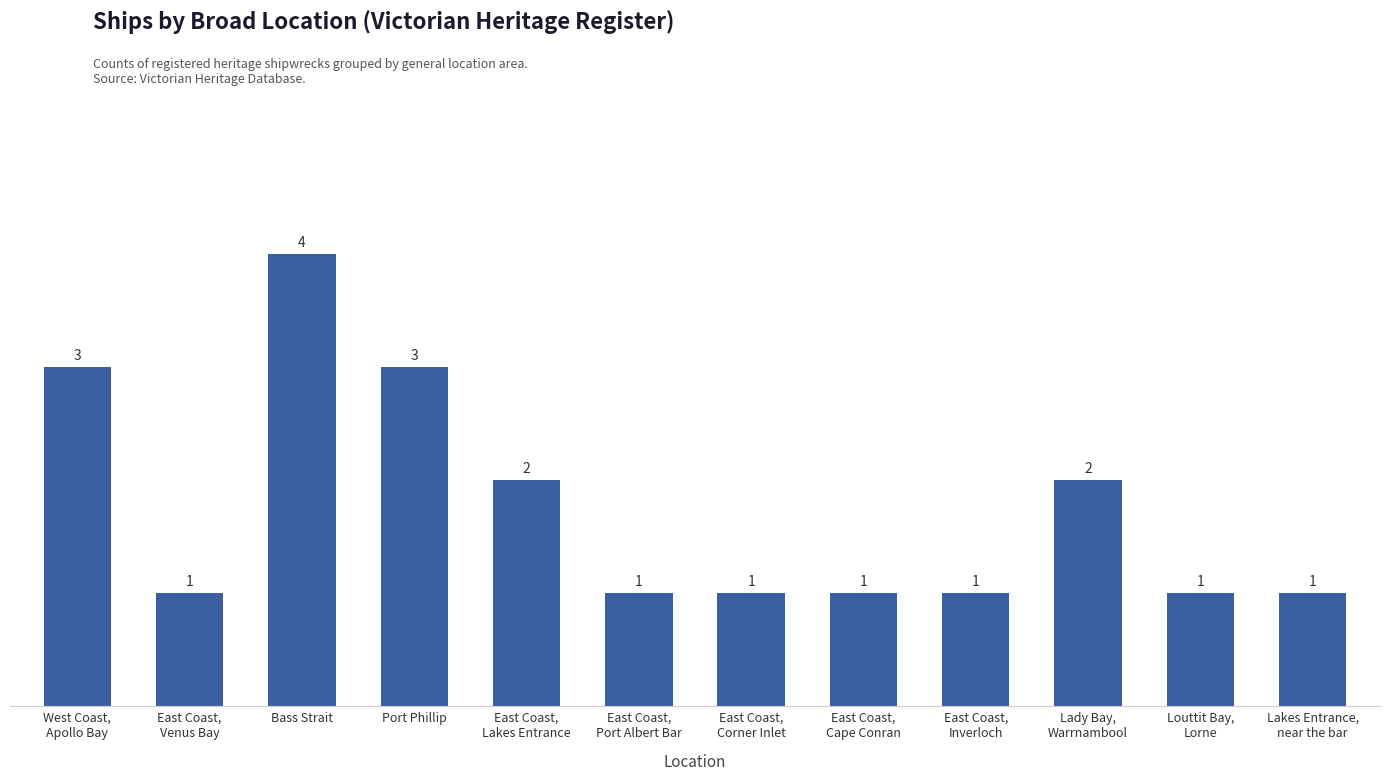

How many values are between 1 and 3?

11